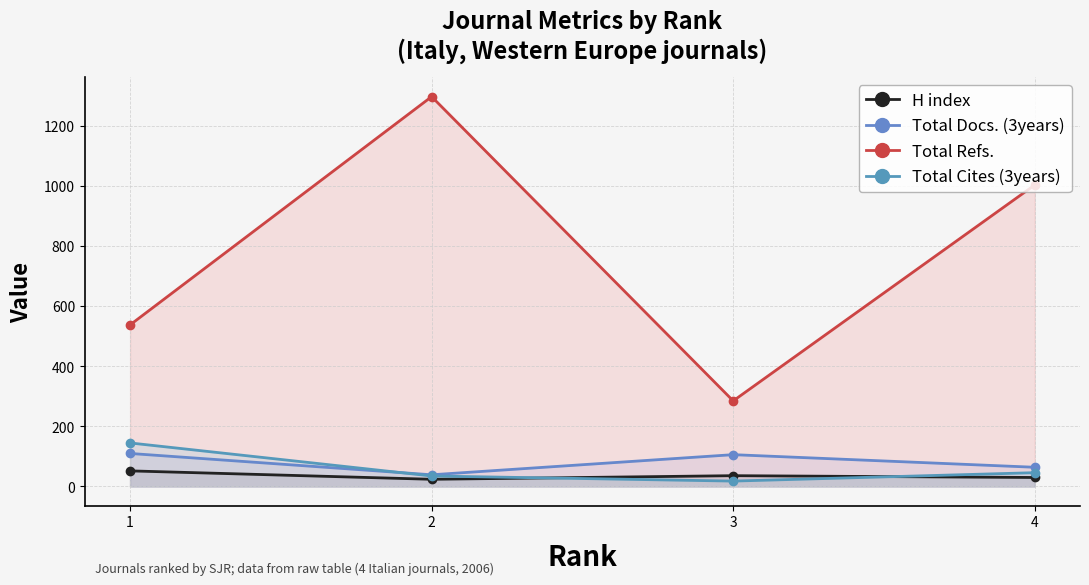

Reading left to right, transcribe all the data shown in this chart.

H index: 52	24	36	30
Total Docs. (3years): 110	39	106	64
Total Refs.: 538	1298	285	1004
Total Cites (3years): 145	35	18	46